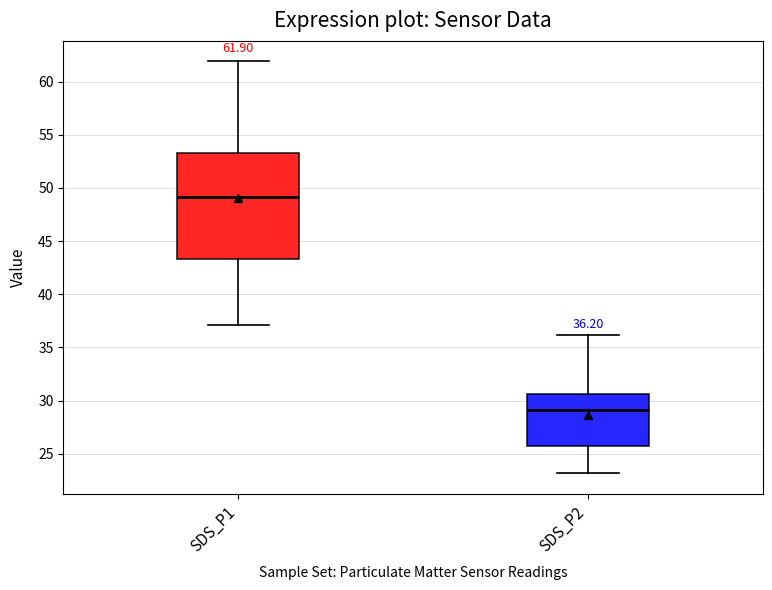

Which box is the tallest, from its lower edge to its upper edge?

SDS_P1